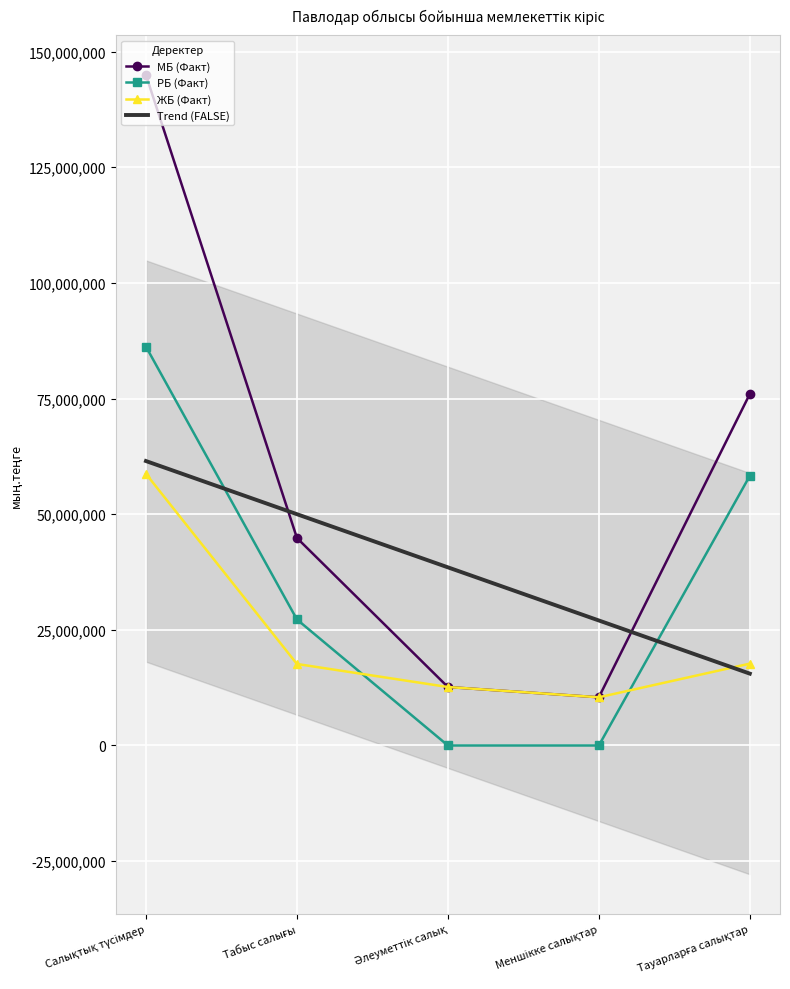

True or false: ЖБ (Факт) has more than 1 interior local peaks.

False